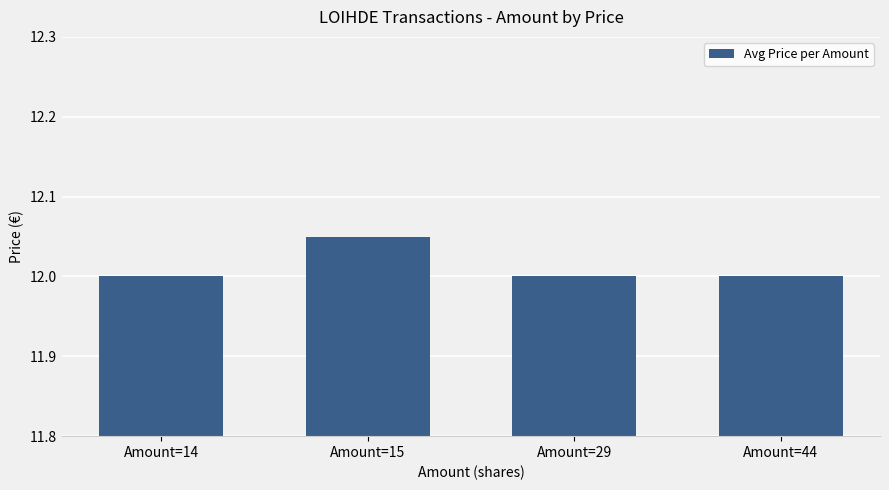

True or false: the data shows 12.0 at Amount=14.

True